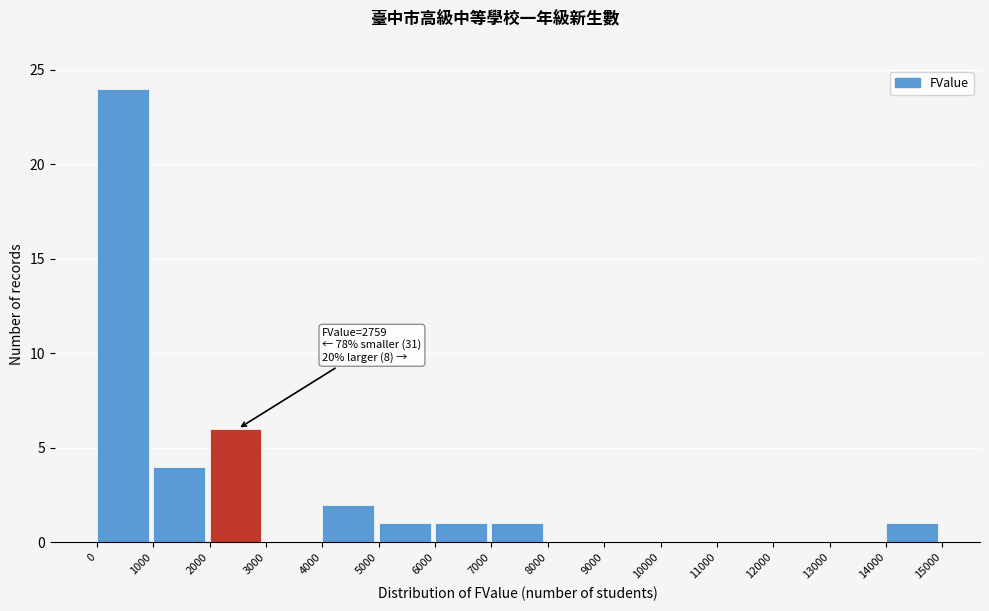

Over which range of the x-axis is the bar tallest?

0 to 1000